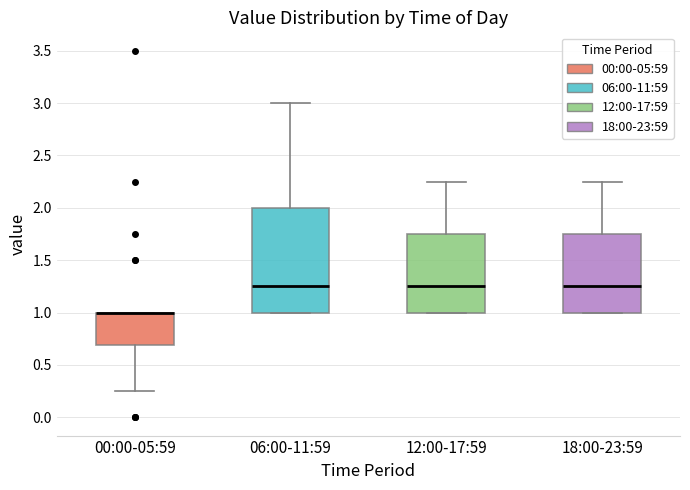

Comparing the boxes themselves (not the whiskers), which one is the tallest?

06:00-11:59